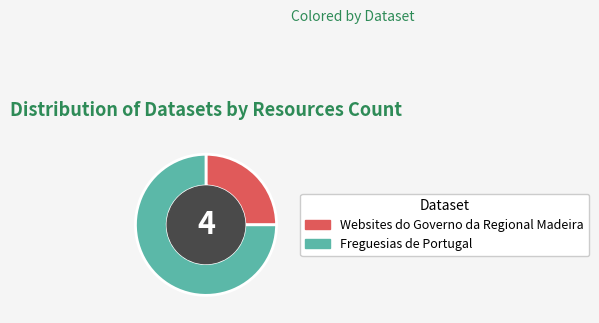

The Websites do Governo da Regional Madeira slice represents 25% of the pie. True or false?

True